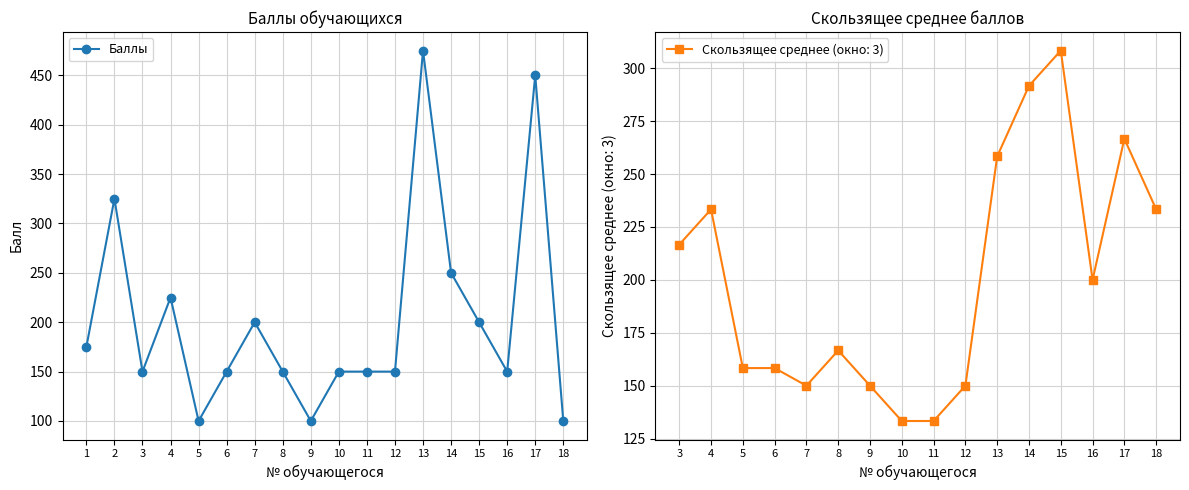

Is it true that the value at 17 is 450?

True